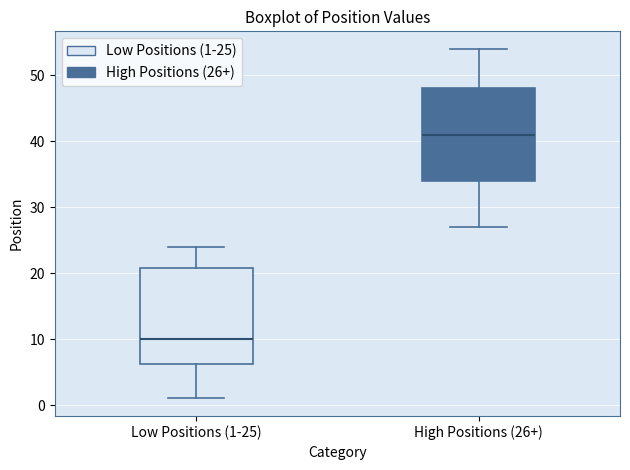

Reading left to right, transcribe this box plot: for each box, give where its median line is, the range the box spans, and where its two whiskers end, as read against the y-axis. The values are not printed on the chart, so give them approximately, as read against the axis.

Low Positions (1-25): median 10, box 6 to 21, whiskers 1 to 24
High Positions (26+): median 41, box 34 to 48, whiskers 27 to 54